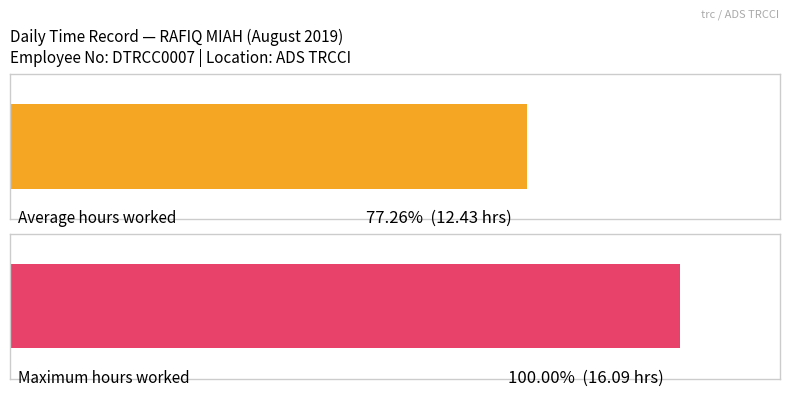

The chart shows a value of 25.9 at 9. True or false?

False